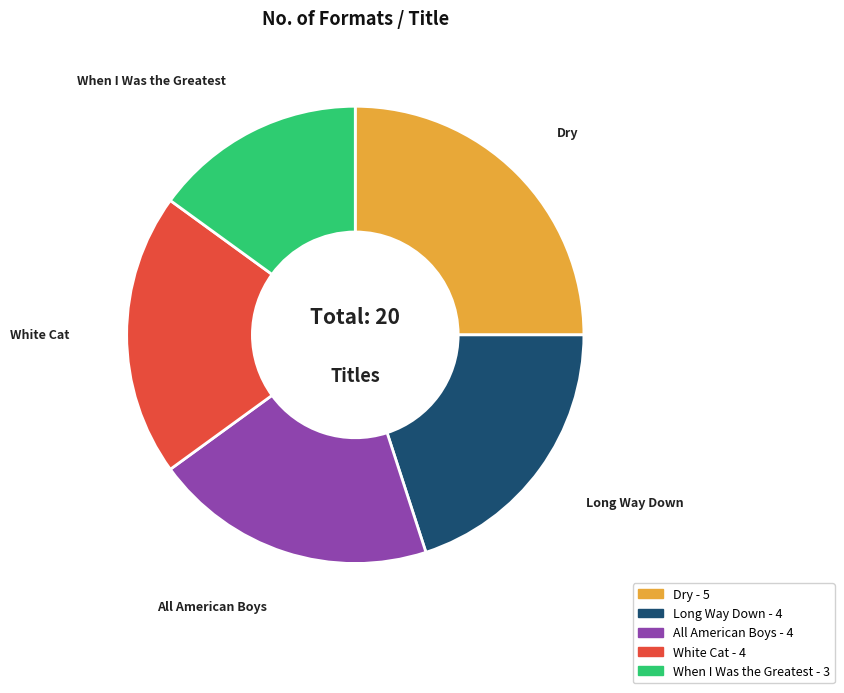

Which category has the biggest portion of the pie?

Dry